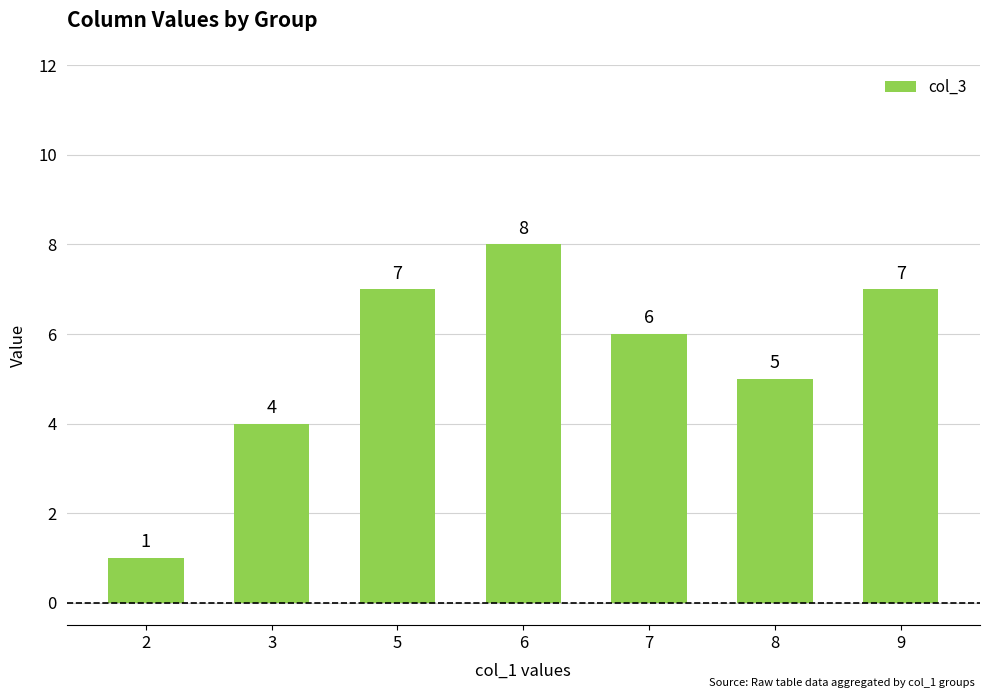

Reading left to right, list all the values displayed in this chart.

1	4	7	8	6	5	7